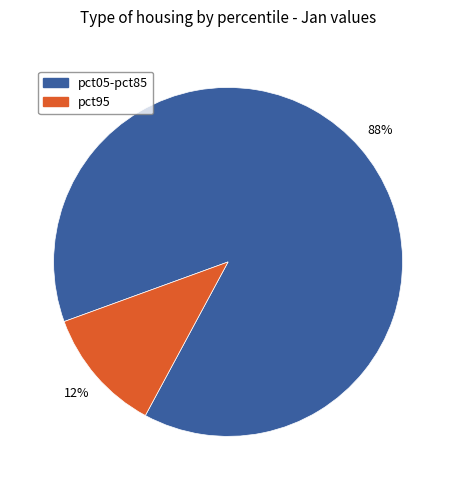

Does any single category account for the majority?

Yes